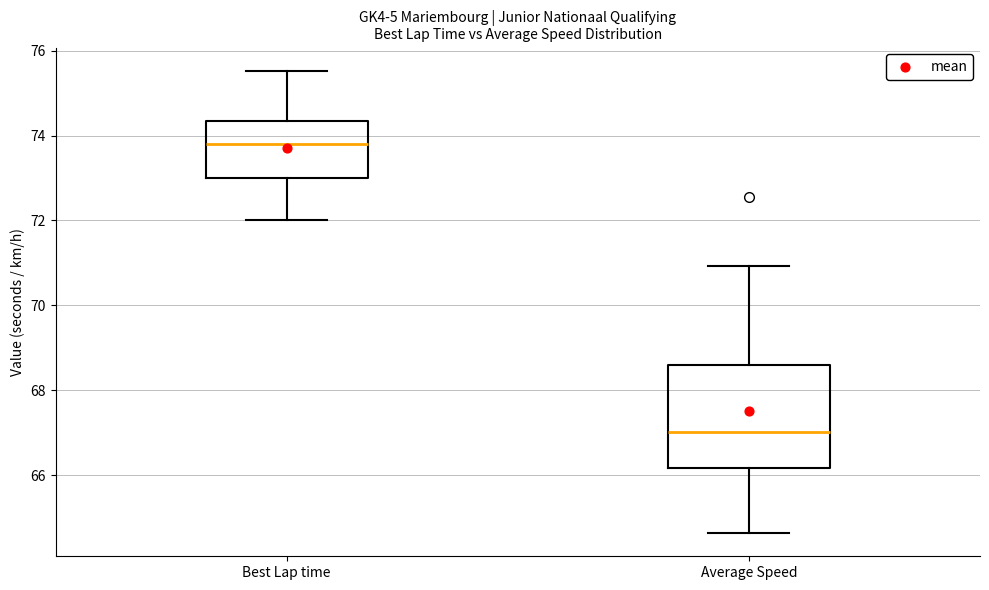

Which box has the lowest median line?

Average Speed